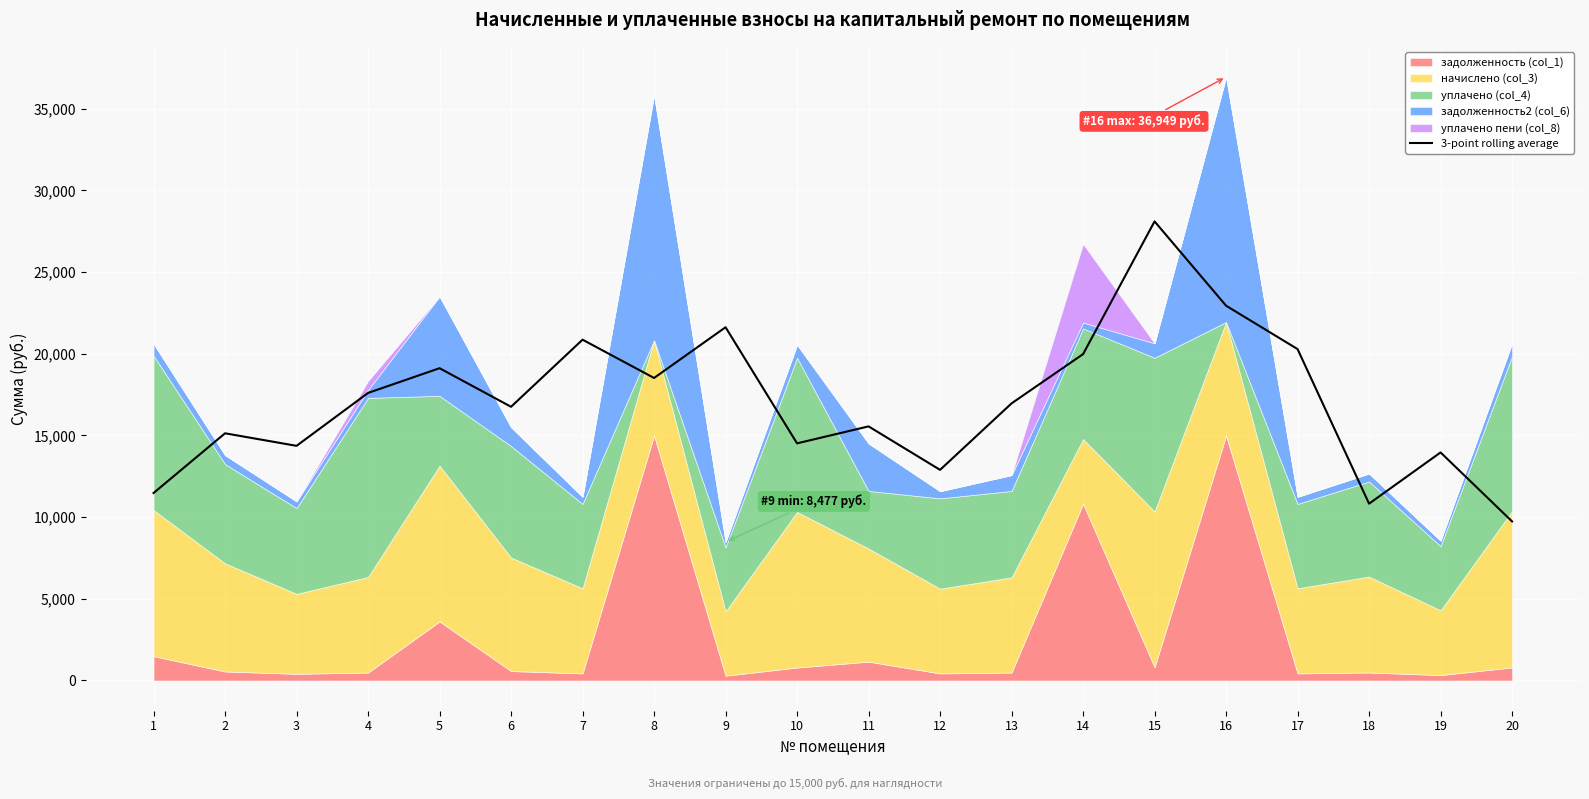

What is the smallest value displayed?

9738.0